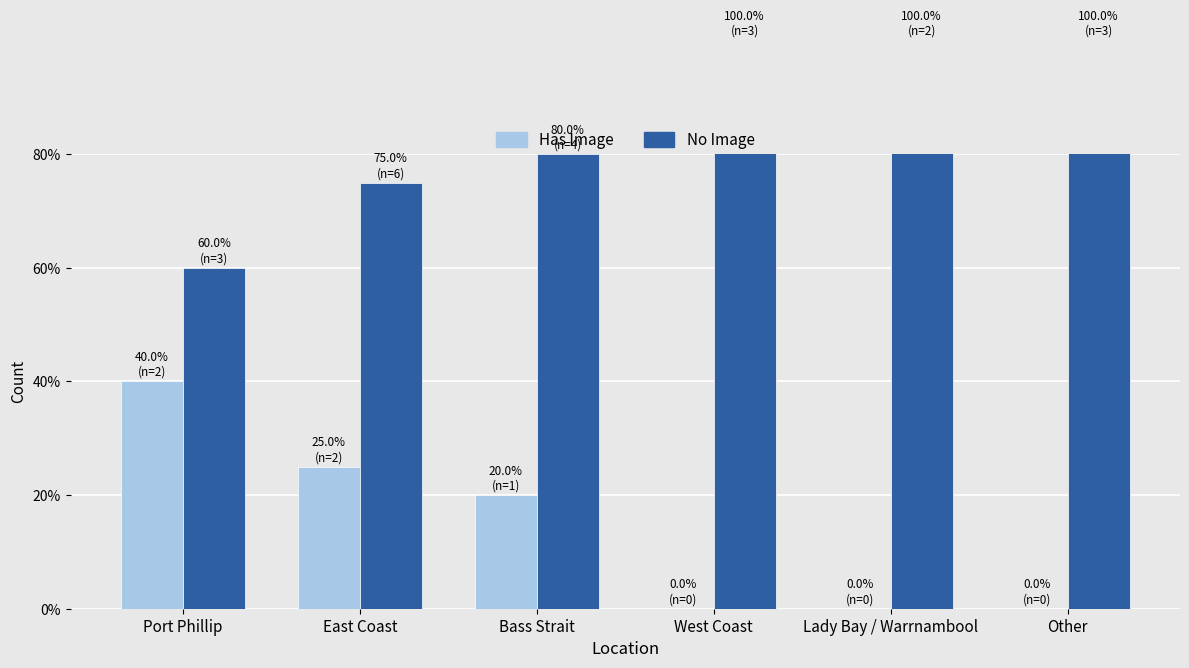

Reading right to left, list all the values displayed in this chart.

Has Image: 0	0	0	20	25	40
No Image: 100	100	100	80	75	60